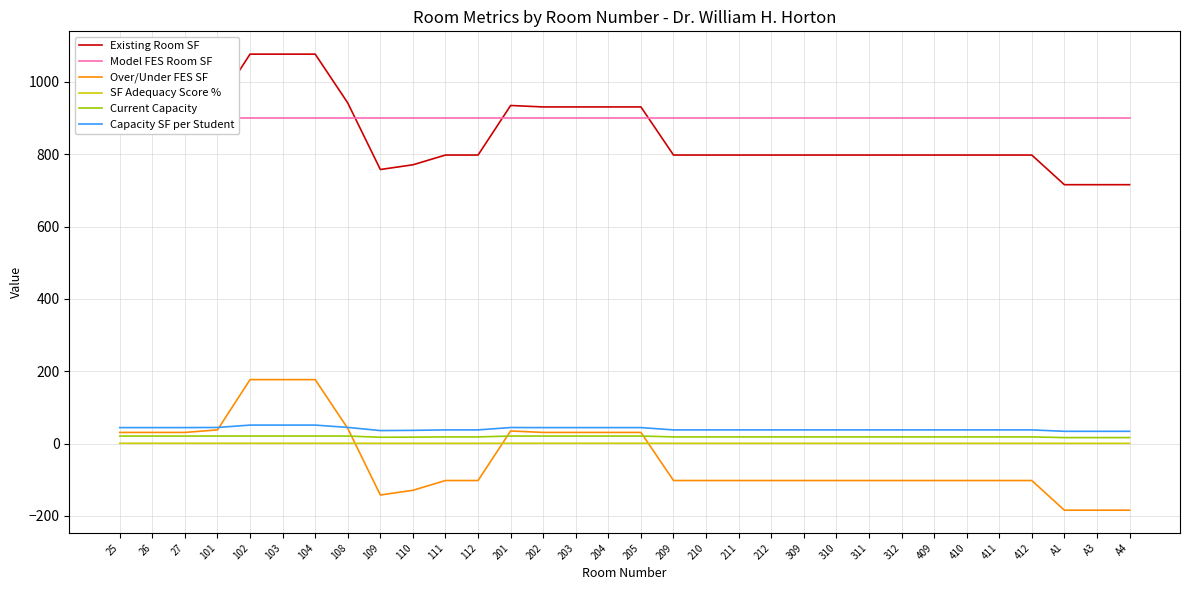

What is the sum of all SF Adequacy Score % values?

29.5